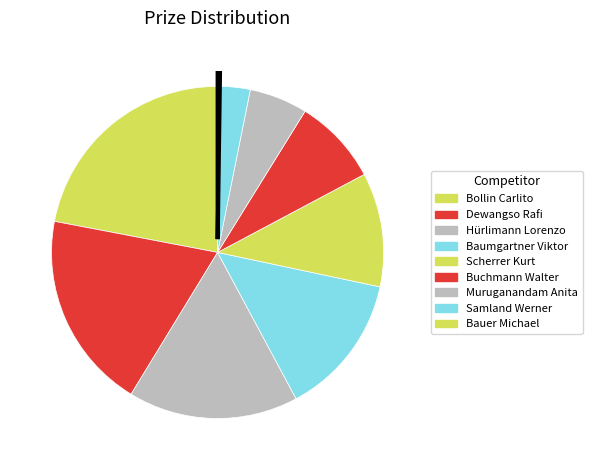

Is it true that Dewangso Rafi is 19% of the pie?

True